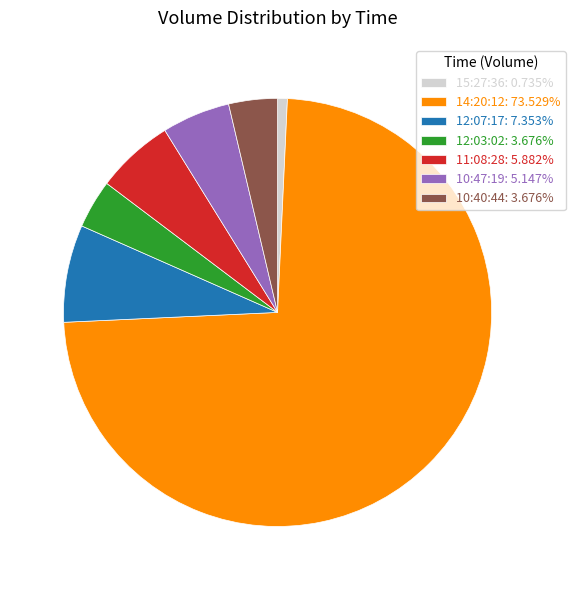

Is the sum of 14:20:12: 73.529% and 10:47:19: 5.147% greater than half?

Yes